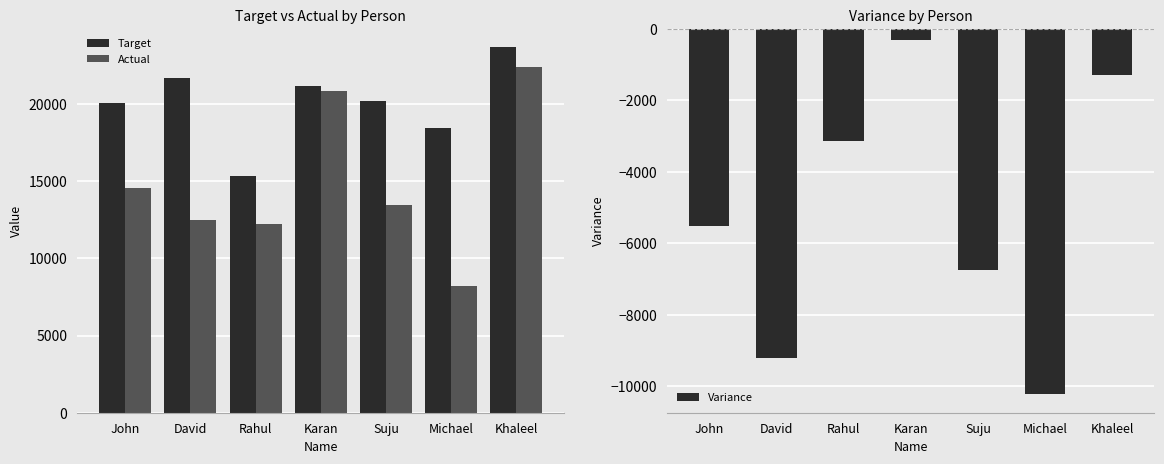

Reading left to right, transcribe all the data shown in this chart.

Target: John=20079.0	David=21675.0	Rahul=15349.0	Karan=21153.0	Suju=20188.0	Michael=18445.0	Khaleel=23673.0
Actual: John=14569.3	David=12476.1	Rahul=12211.7	Karan=20848.4	Suju=13437.1	Michael=8215.4	Khaleel=22380.5
Variance: John=-5509.7	David=-9198.9	Rahul=-3137.3	Karan=-304.6	Suju=-6750.9	Michael=-10229.6	Khaleel=-1292.5